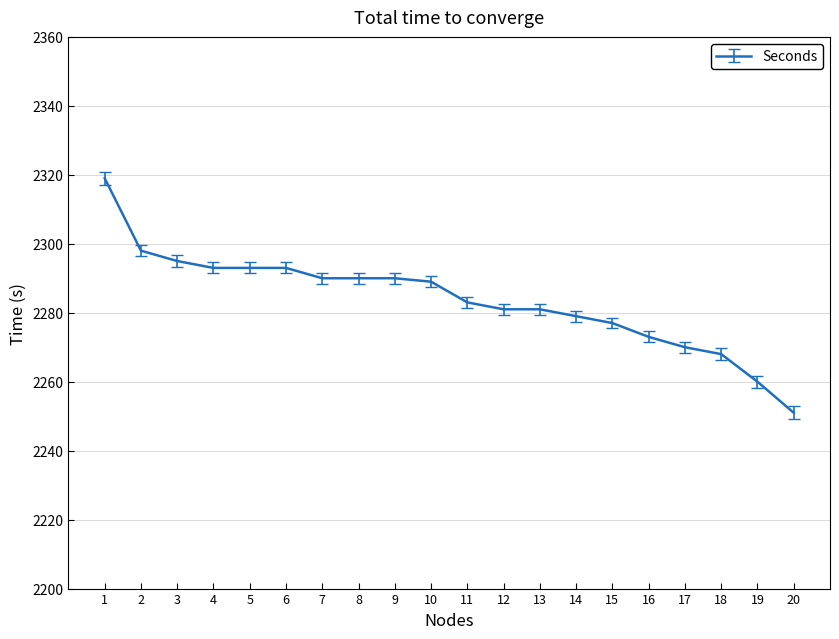

What is the greatest value displayed?

2319